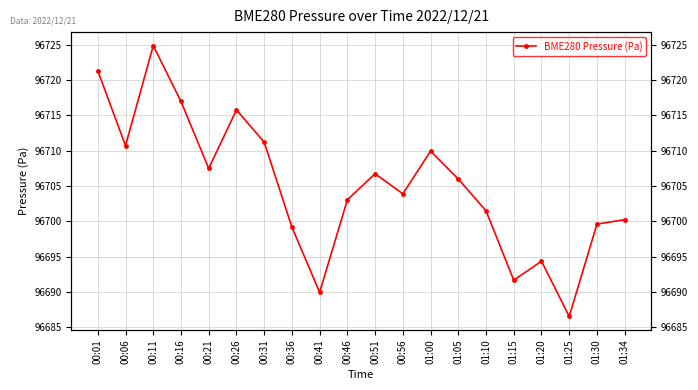

True or false: the data shows 64767.6 at 01:30.

False